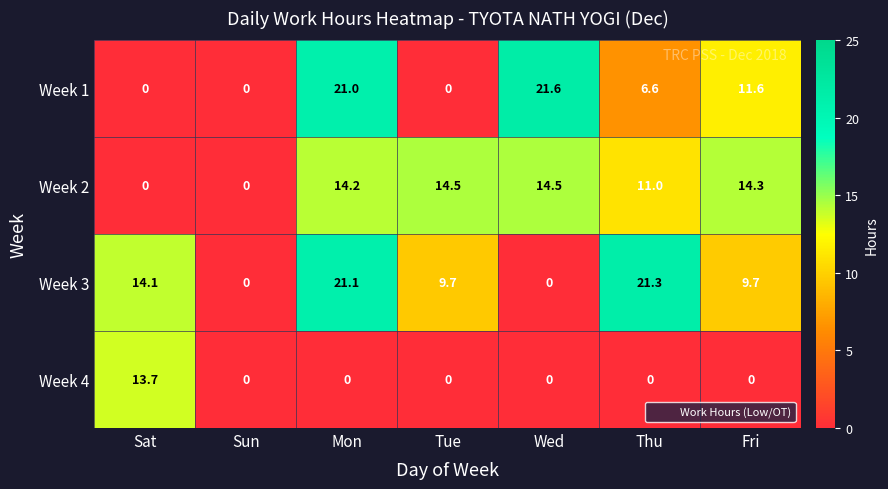

What is the sum of the Week 1 values at Sun and Mon?

21.0